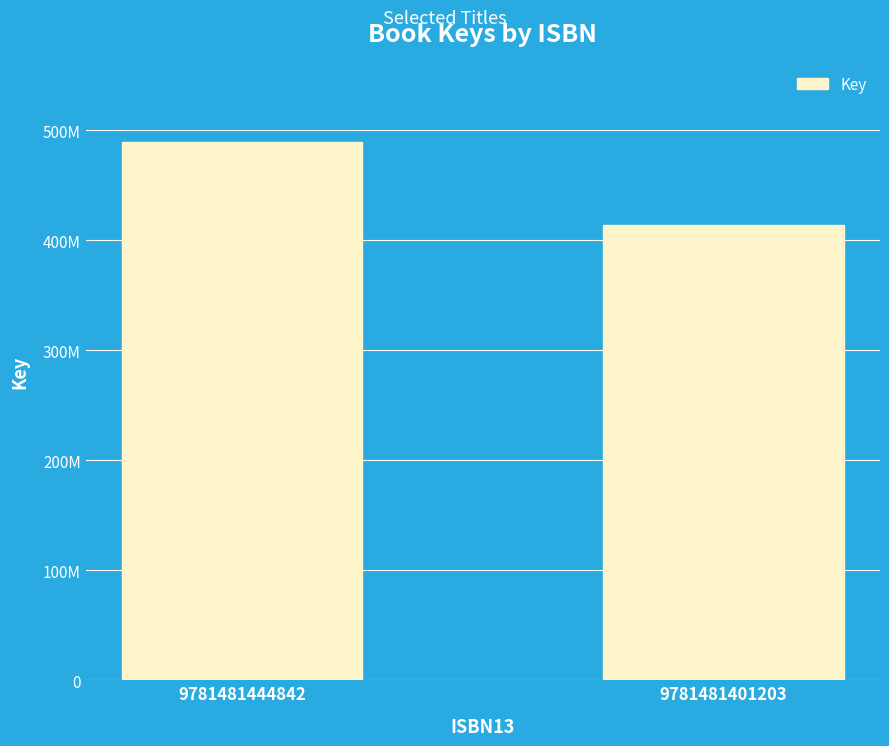

Are the bars horizontal?

No